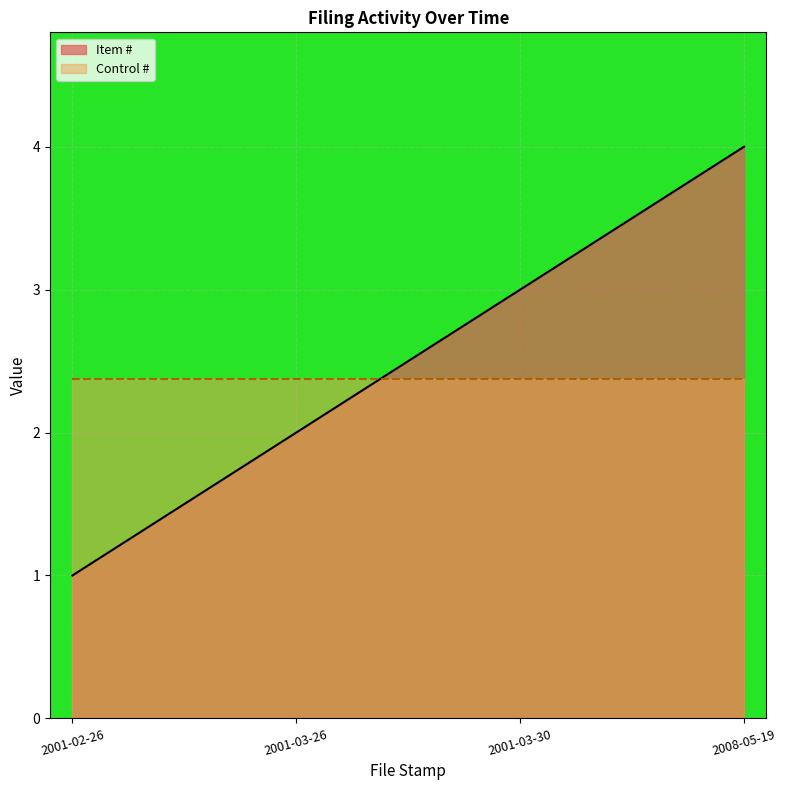

The value of Item # at 2001-02-26 is 1.7. True or false?

False